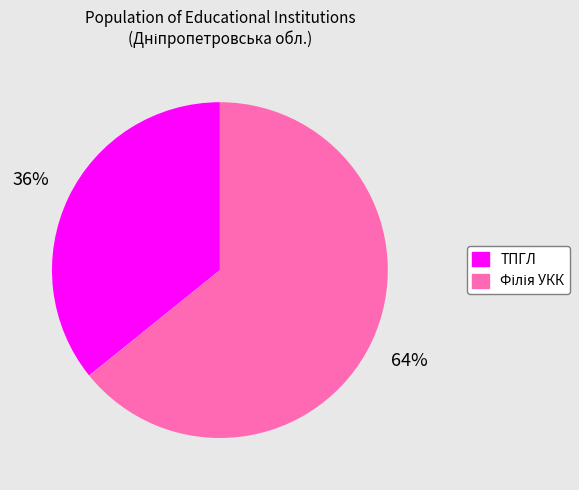

Is there any slice that represents more than half of the pie?

Yes